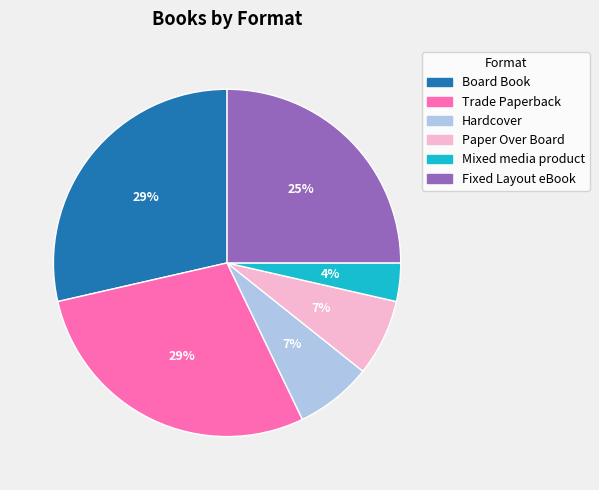

The Hardcover slice represents 20% of the pie. True or false?

False